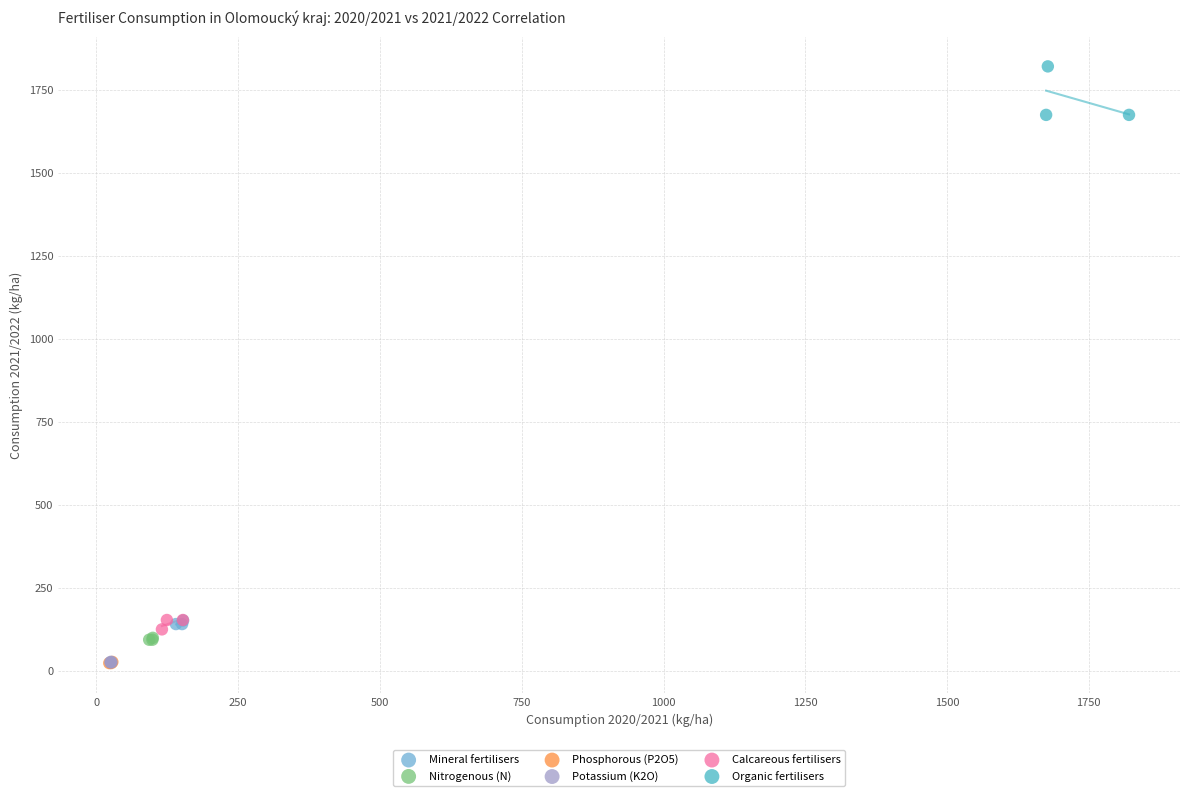

Which series reaches the maximum Y coordinate?

Organic fertilisers